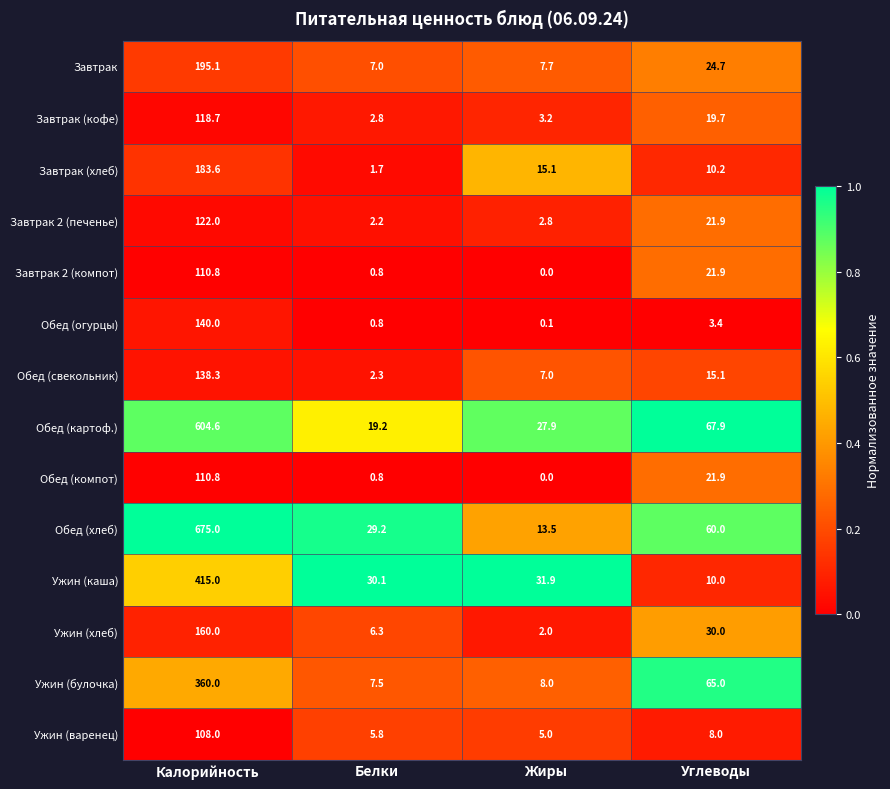

Which label corresponds to the smallest value in the chart?

Жиры